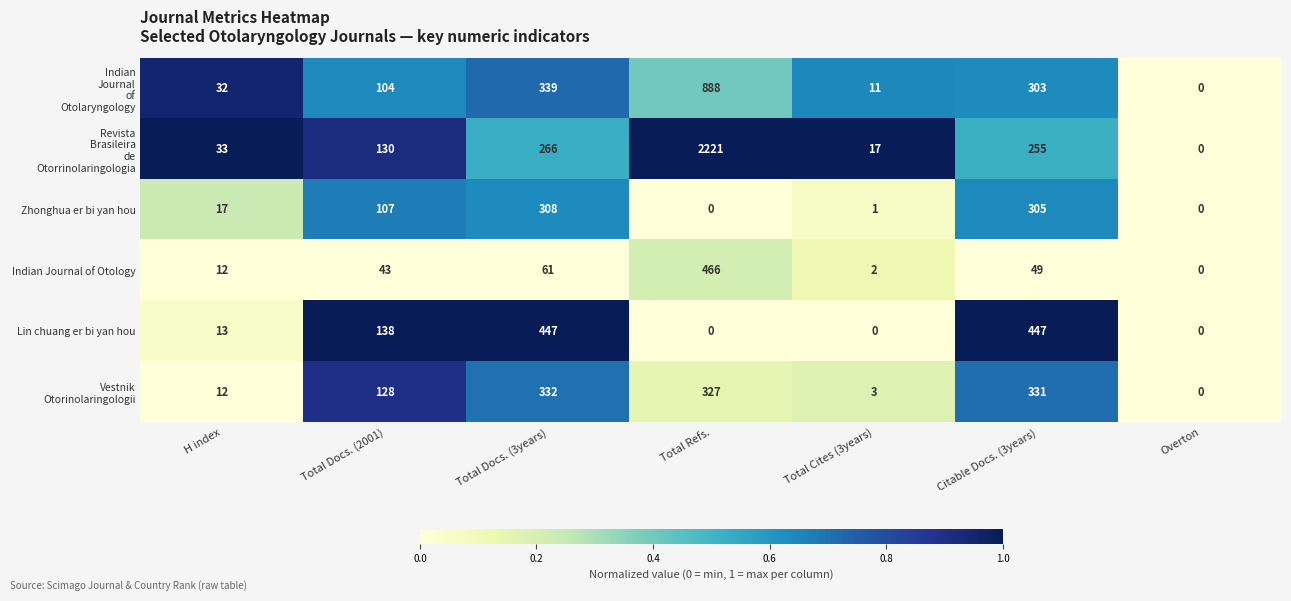

What is the spread (max minus min) of values at Total Cites (3years)?

17